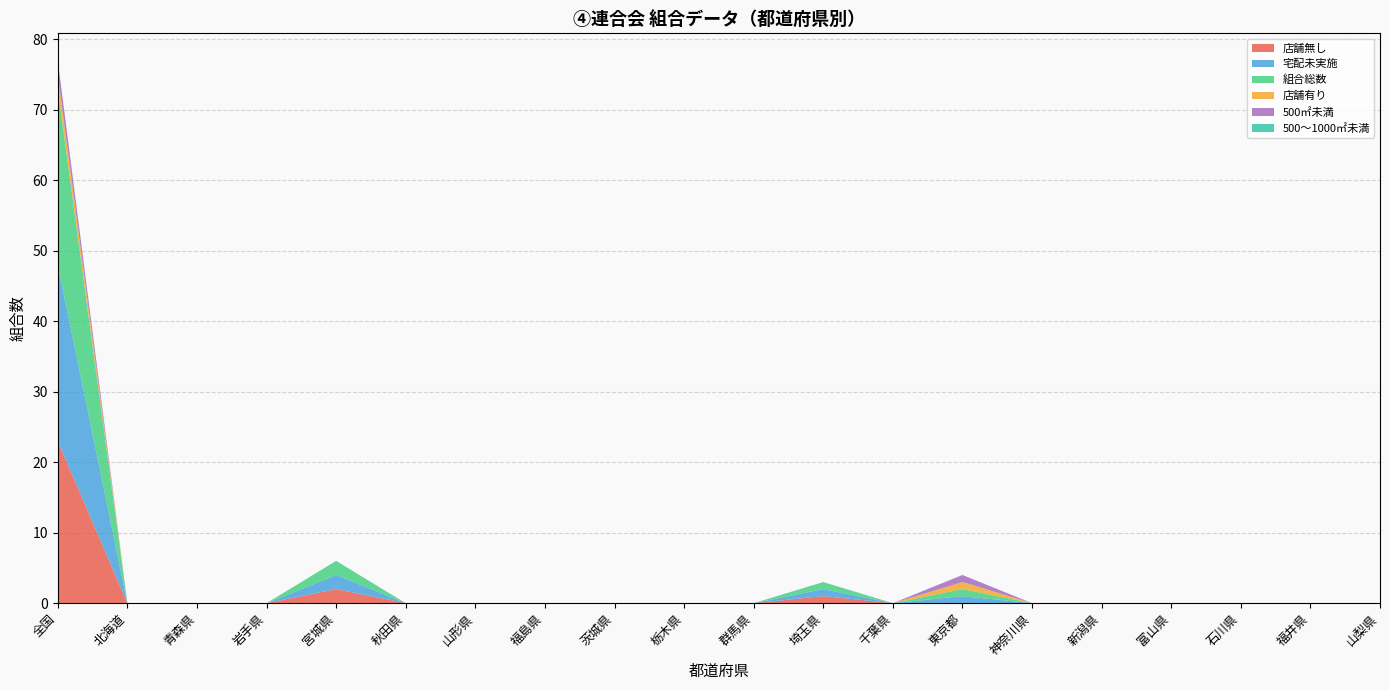

Reading right to left, list all the values displayed in this chart.

店舗無し: 0	0	0	0	0	0	0	0	1	0	0	0	0	0	0	2	0	0	0	23
宅配未実施: 0	0	0	0	0	0	1	0	1	0	0	0	0	0	0	2	0	0	0	25
組合総数: 0	0	0	0	0	0	1	0	1	0	0	0	0	0	0	2	0	0	0	25
店舗有り: 0	0	0	0	0	0	1	0	0	0	0	0	0	0	0	0	0	0	0	2
500㎡未満: 0	0	0	0	0	0	1	0	0	0	0	0	0	0	0	0	0	0	0	2
500〜1000㎡未満: 0	0	0	0	0	0	0	0	0	0	0	0	0	0	0	0	0	0	0	0